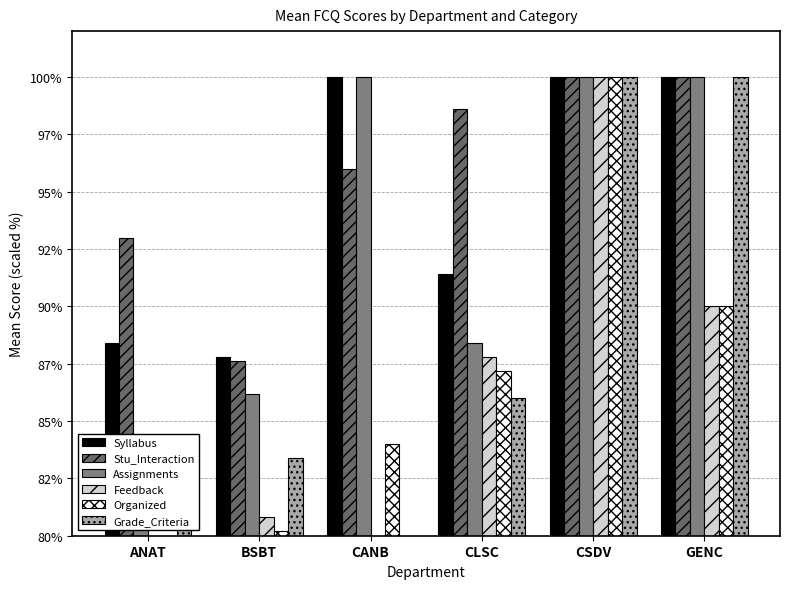

How many data points does each series have?

6